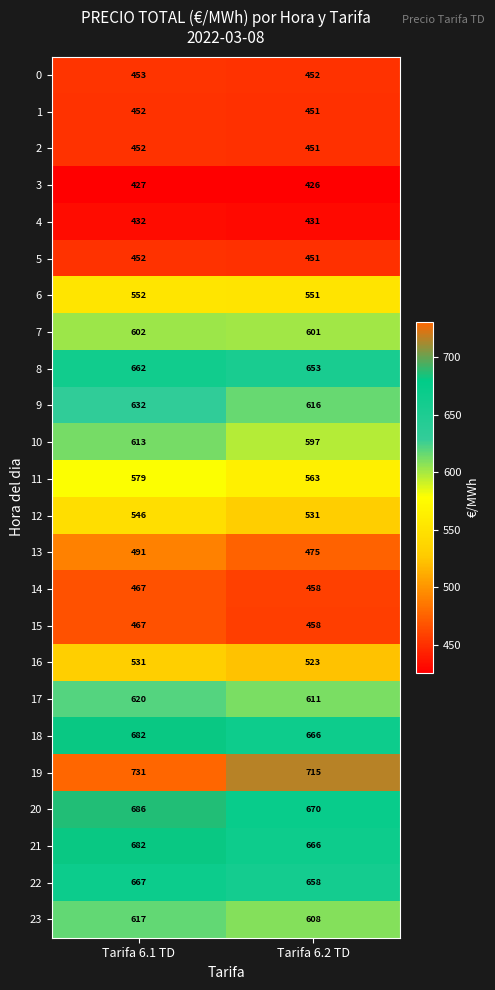

Where is 12 nearest to the value 538?

Tarifa 6.2 TD